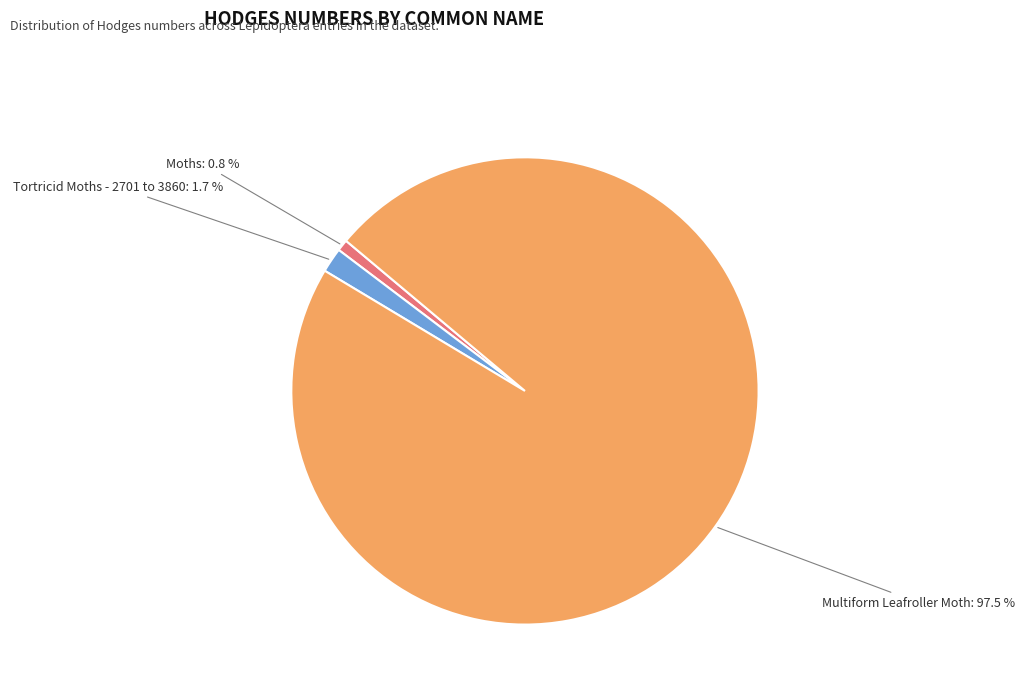

Rank the categories by value from lowest to highest.

Moths, Tortricid Moths - 2701 to 3860, Multiform Leafroller Moth